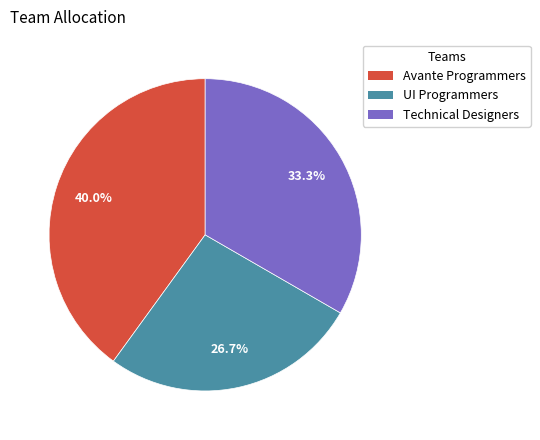

Does any single category account for the majority?

No